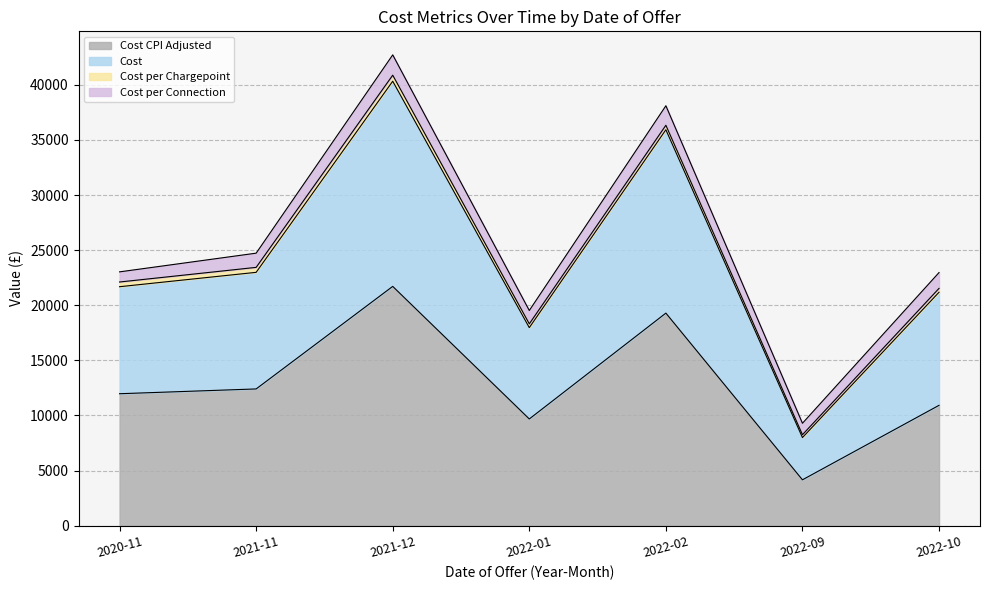

Where is the first local minimum for Cost CPI Adjusted?

2022-01